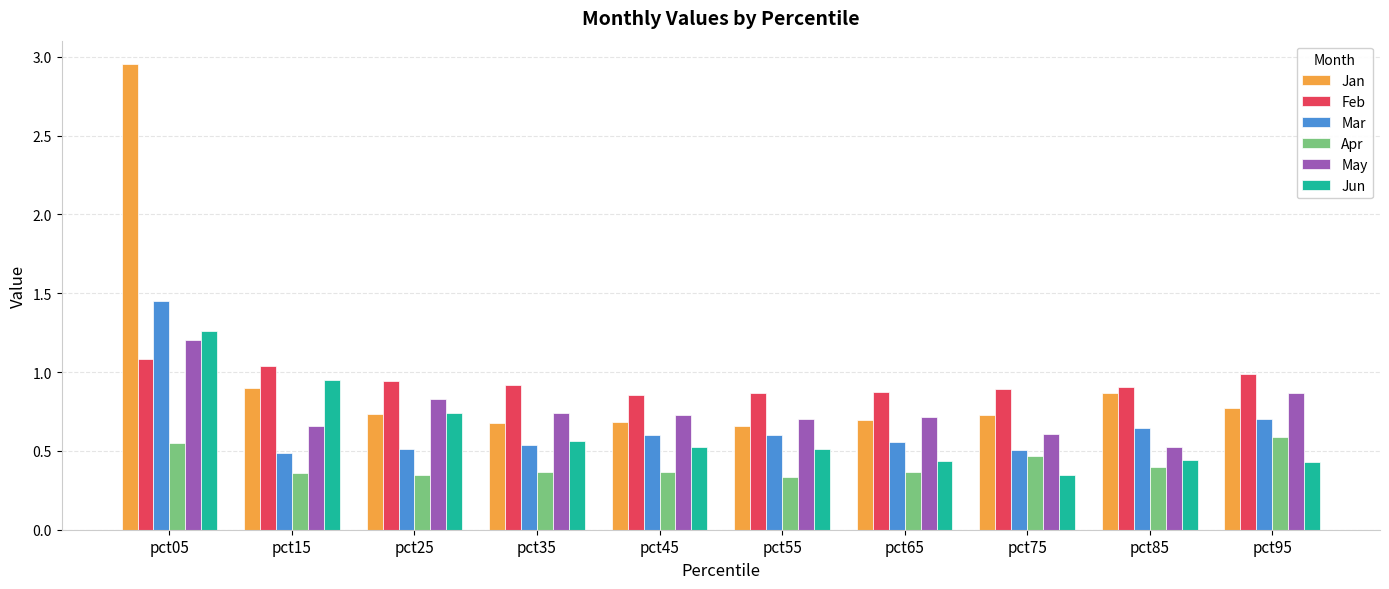

What is the spread (max minus min) of values at pct05?

2.4